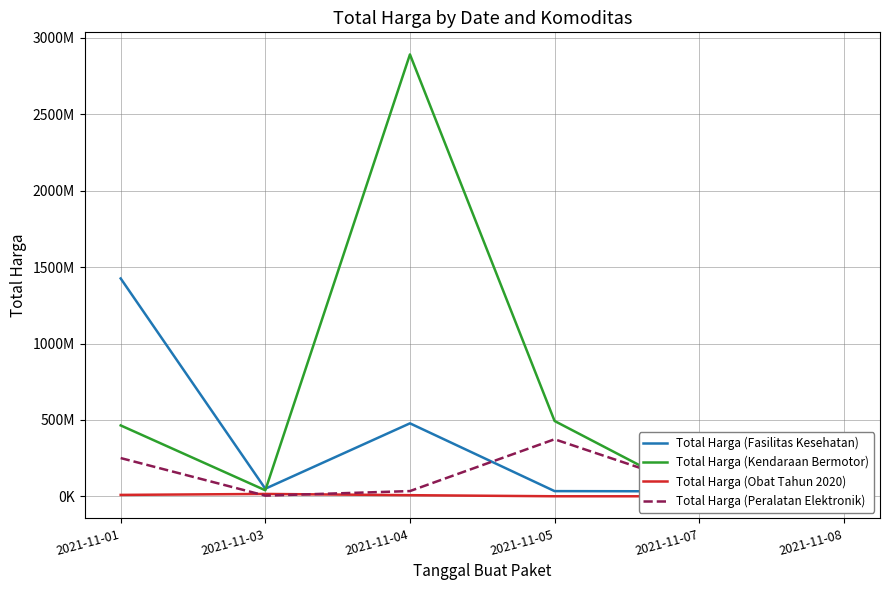

Rank the series at 2021-11-05 from lowest to highest value.

Total Harga (Obat Tahun 2020), Total Harga (Fasilitas Kesehatan), Total Harga (Peralatan Elektronik), Total Harga (Kendaraan Bermotor)